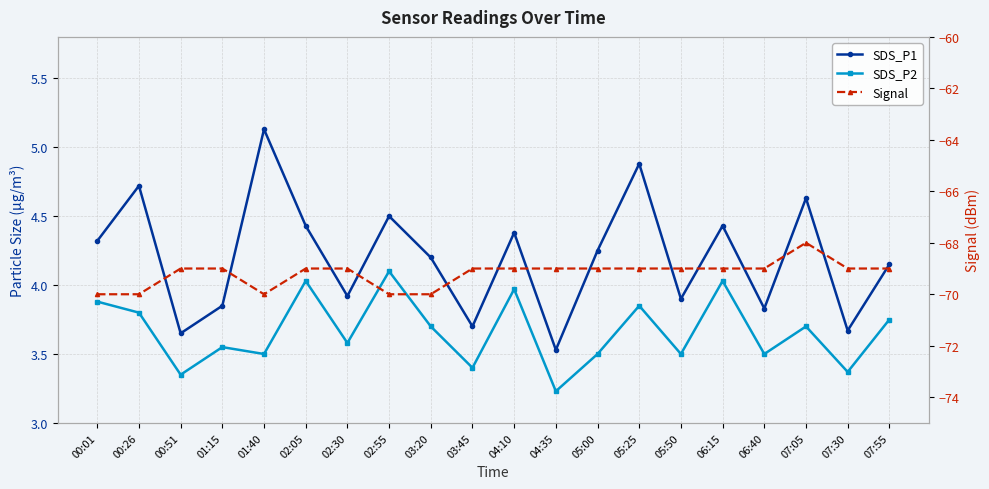

How many values in the SDS_P1 series exceed 4?

12